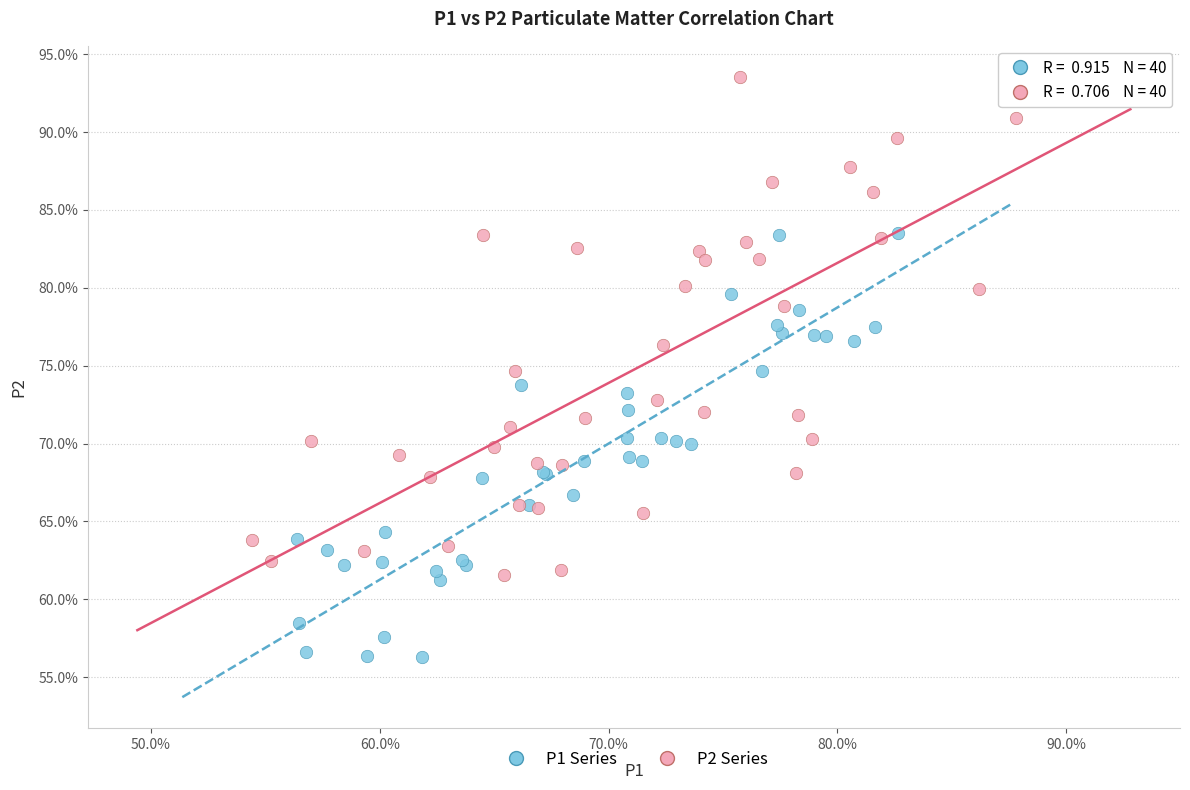

Which series has the widest spread of Y values?

P2 Series